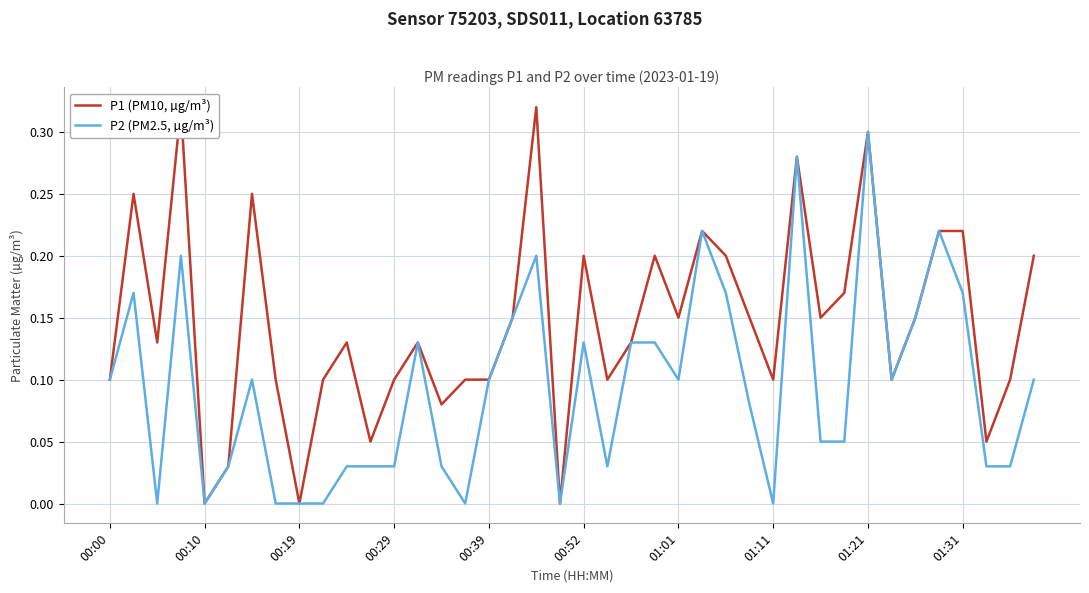

The P1 (PM10, µg/m³) series shows 0.2 at 13. True or false?

False